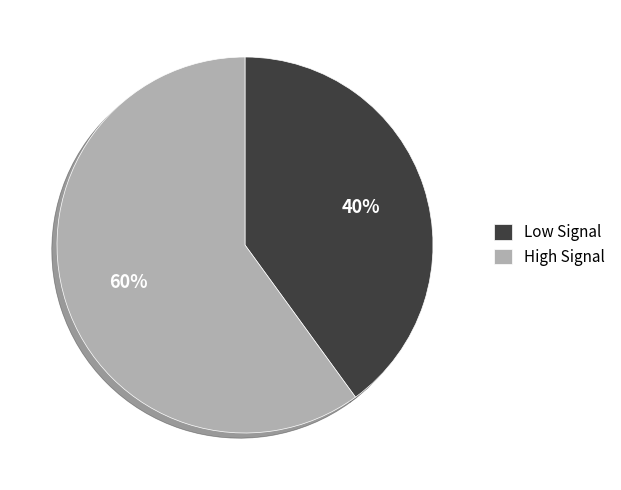

How many segments does this pie chart have?

2